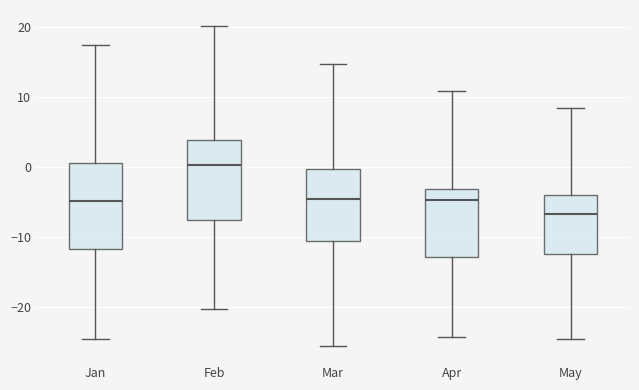

Where is the lower edge of the box for May on the y-axis? The values are not printed on the chart, so give them approximately, as read against the axis.

-12